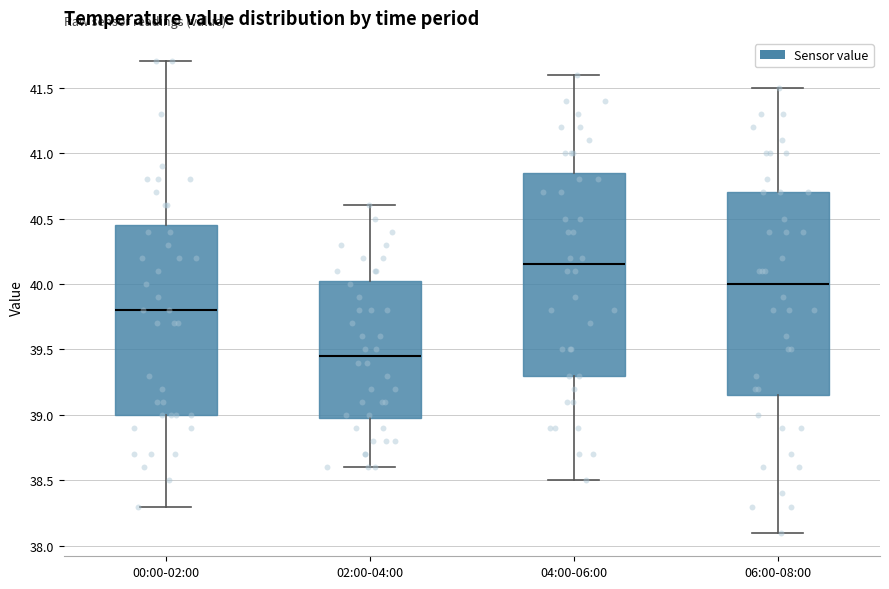

Reading left to right, read every box against the y-axis: the position of its median line, the range the box covers, and the ends of its whiskers. The values are not printed on the chart, so give them approximately, as read against the axis.

00:00-02:00: median 39.80, box 39.00 to 40.45, whiskers 38.30 to 41.70
02:00-04:00: median 39.45, box 39.00 to 40.05, whiskers 38.60 to 40.60
04:00-06:00: median 40.15, box 39.30 to 40.85, whiskers 38.50 to 41.60
06:00-08:00: median 40.00, box 39.15 to 40.70, whiskers 38.10 to 41.50